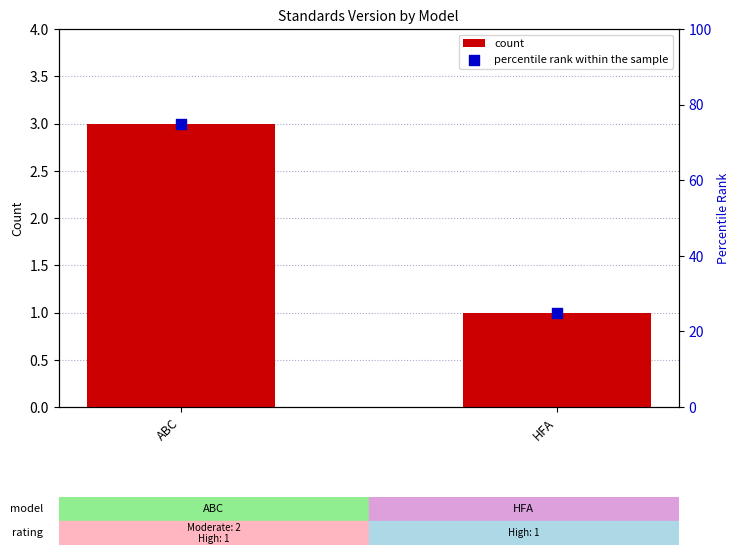

At which category is the sum across all series the highest?

ABC